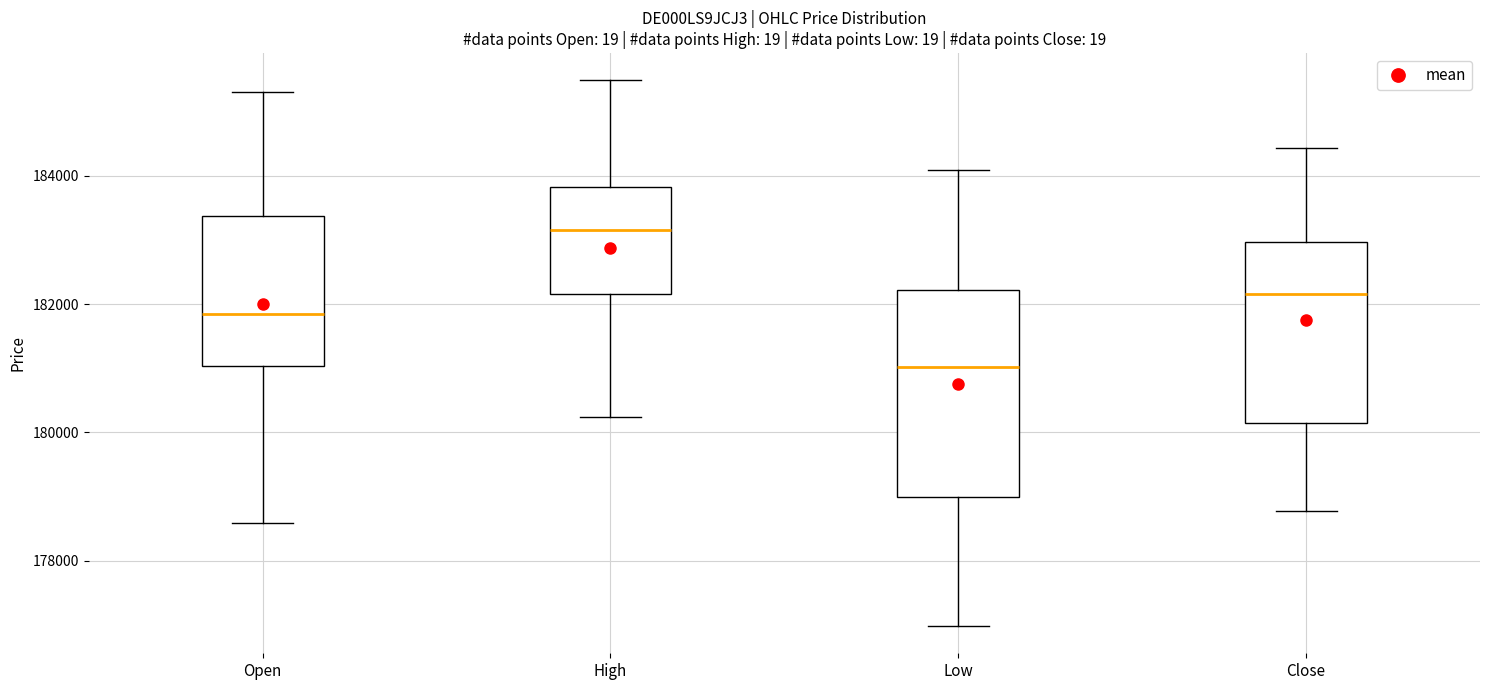

Reading left to right, transcribe this box plot: for each box, give where its median line is, the range the box spans, and where its two whiskers end, as read against the y-axis. The values are not printed on the chart, so give them approximately, as read against the axis.

Open: median 181800, box 181000 to 183400, whiskers 178600 to 185400
High: median 183200, box 182200 to 183800, whiskers 180200 to 185400
Low: median 181000, box 179000 to 182200, whiskers 177000 to 184000
Close: median 182200, box 180200 to 183000, whiskers 178800 to 184400